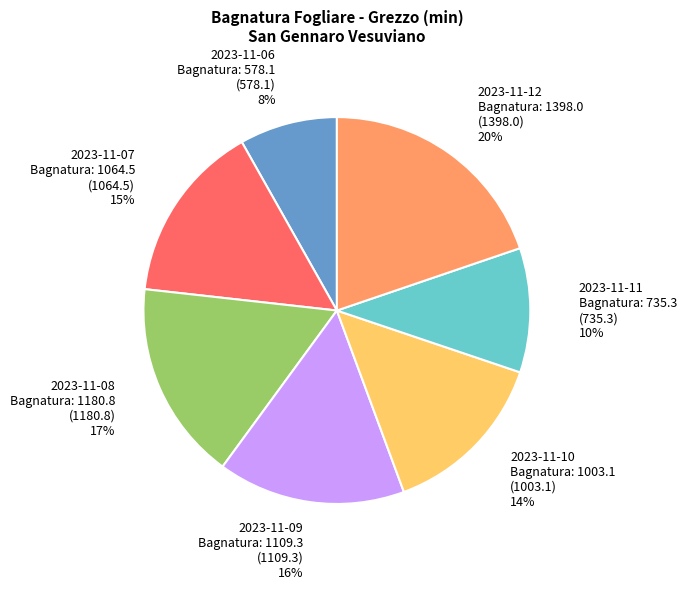

To the nearest percent, what is the difference between the largest and smallest slice percentages?

12%